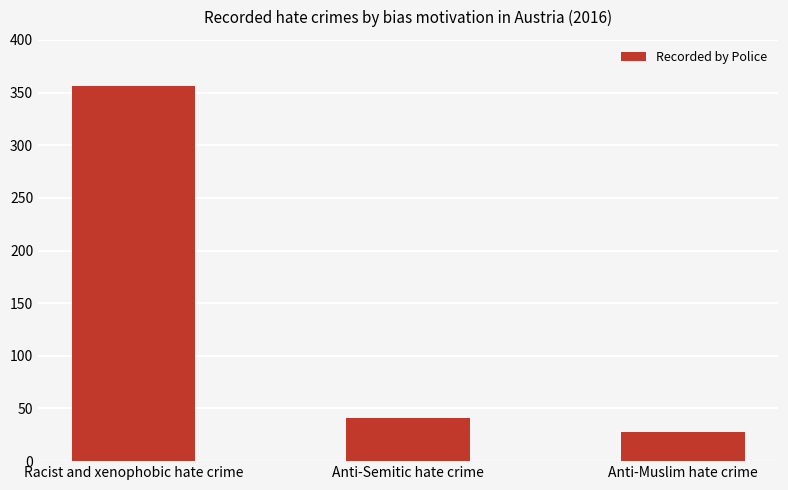

What is the label of the 3rd bar from the right?

Racist and xenophobic hate crime